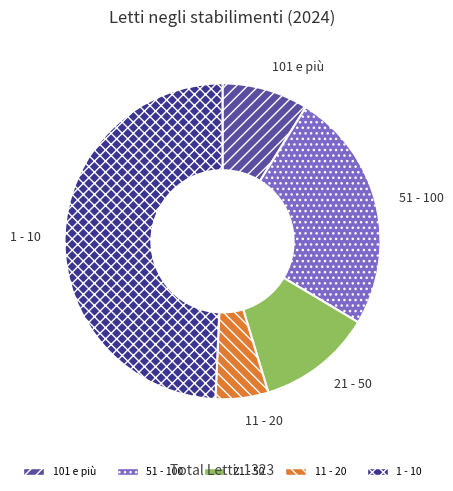

The 21 - 50 slice represents 18% of the pie. True or false?

False